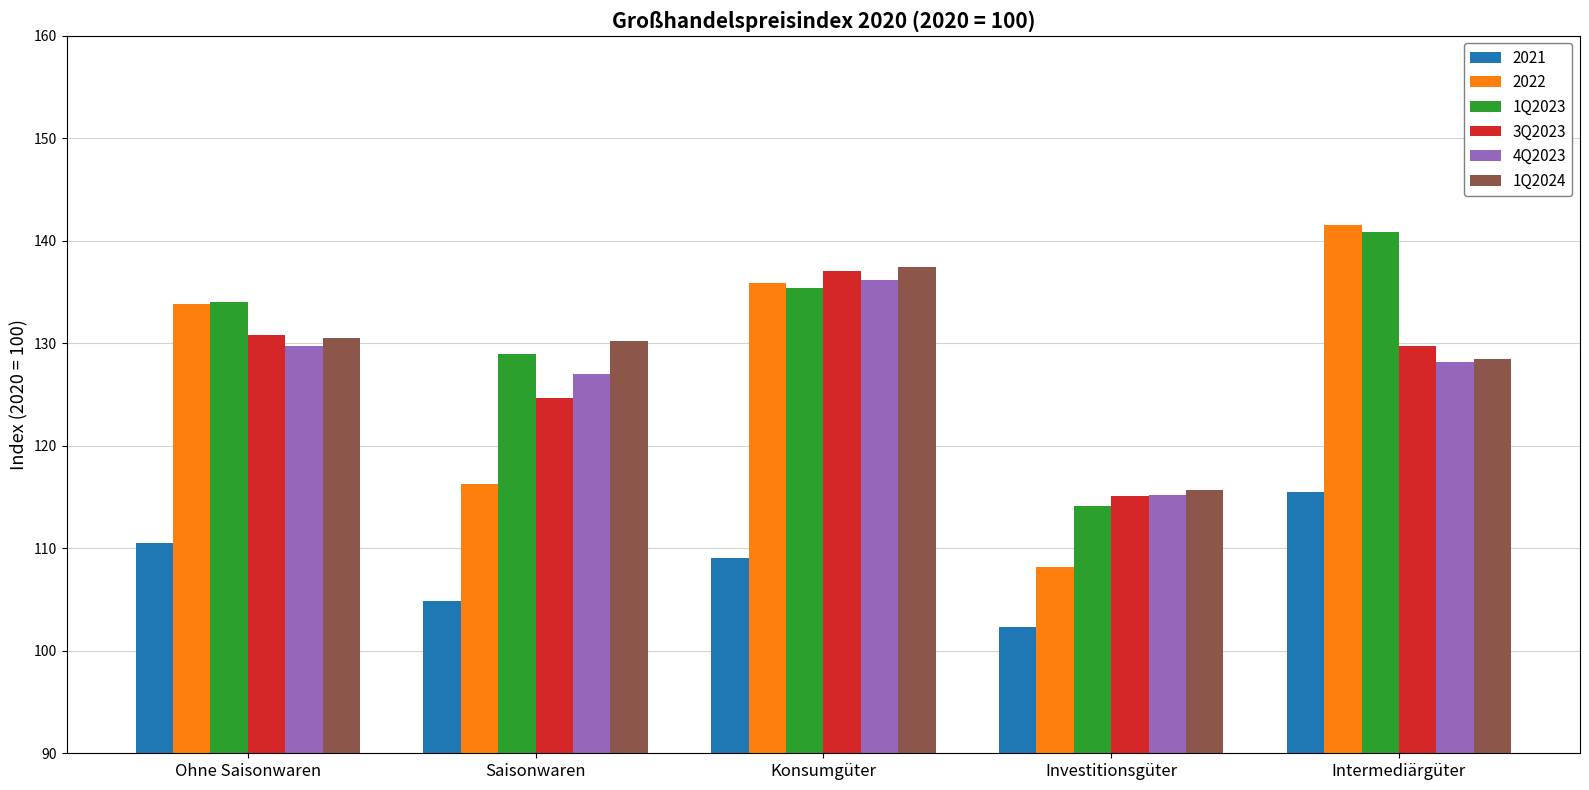

Between Ohne Saisonwaren and Konsumgüter, which series saw the biggest shift?

1Q2024